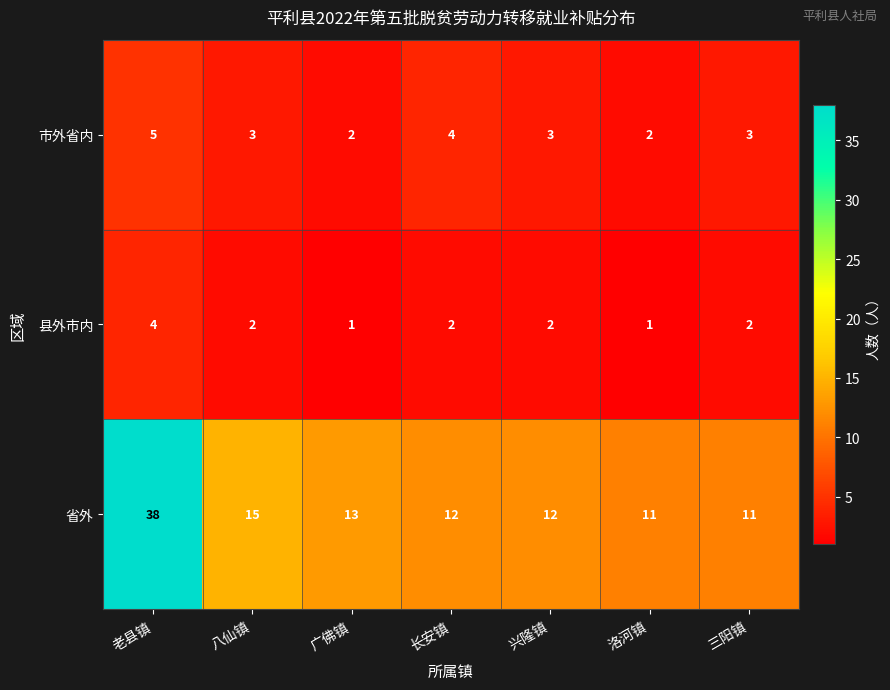

The 县外市内 series shows 1 at 广佛镇. True or false?

True